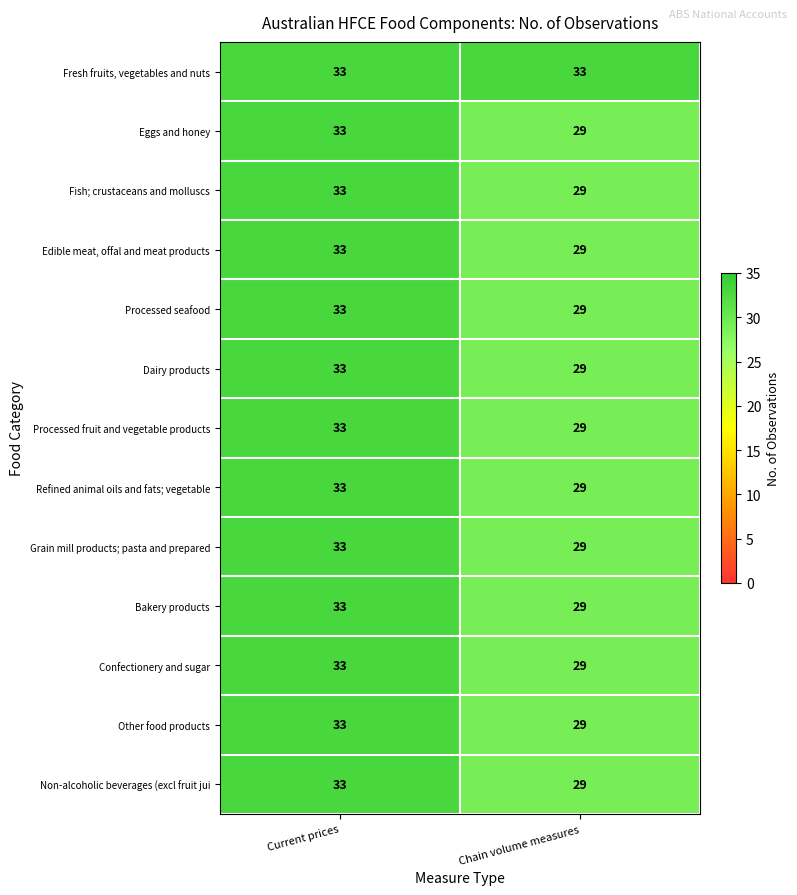

The value of Grain mill products; pasta and prepared at Current prices is 18. True or false?

False